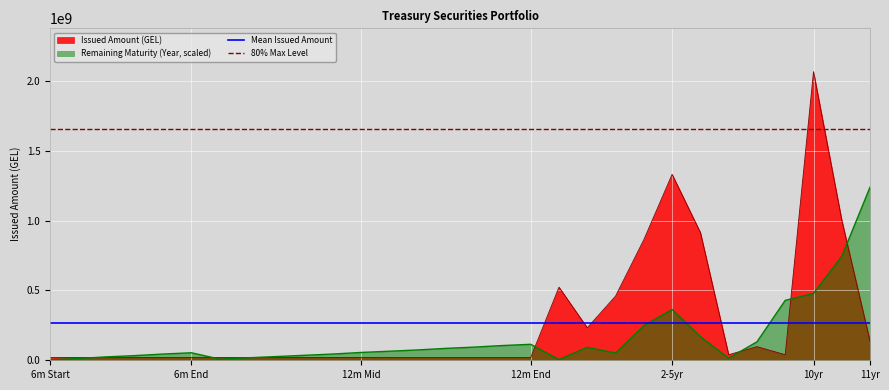

What is the sum of all 80% Max Level values?

3308176000